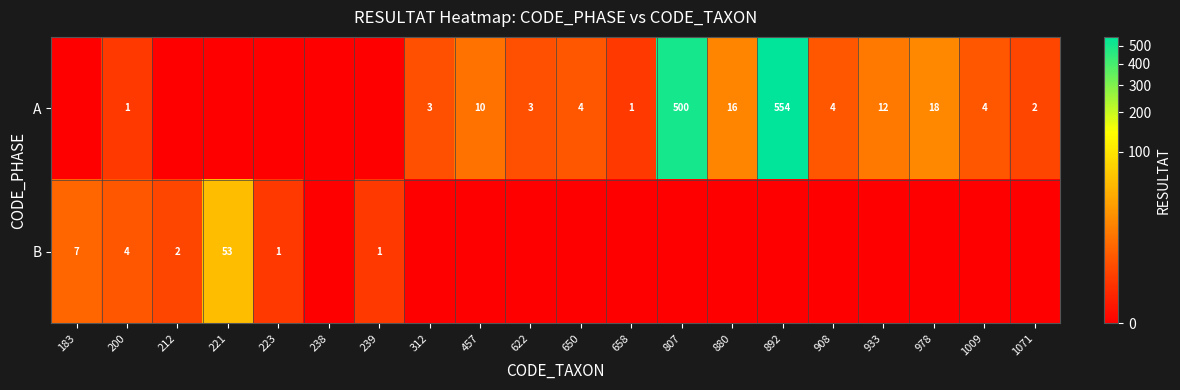

What is the total value across all series at 933?

12